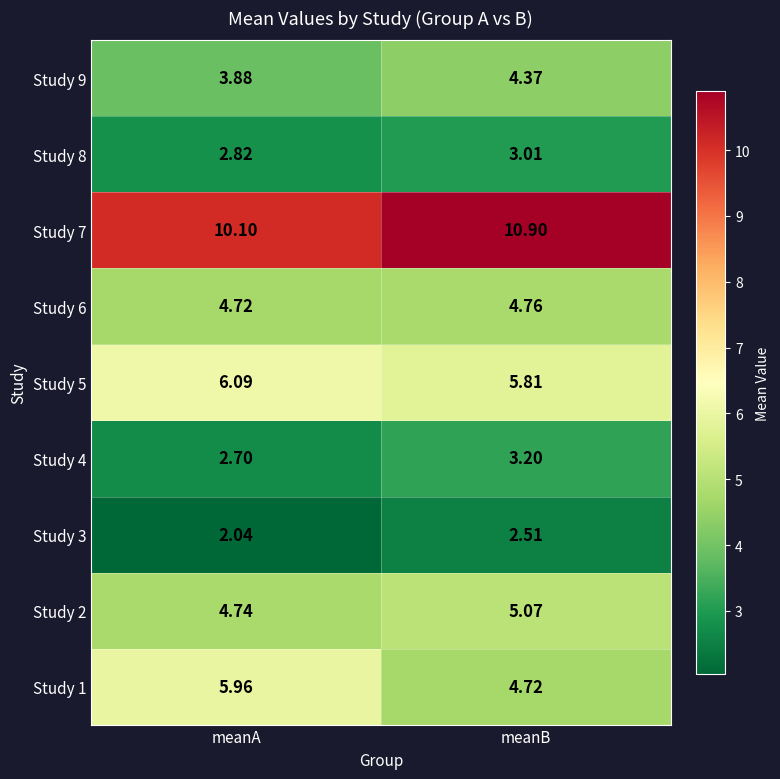

Where is Study 9 nearest to the value 4?

meanA